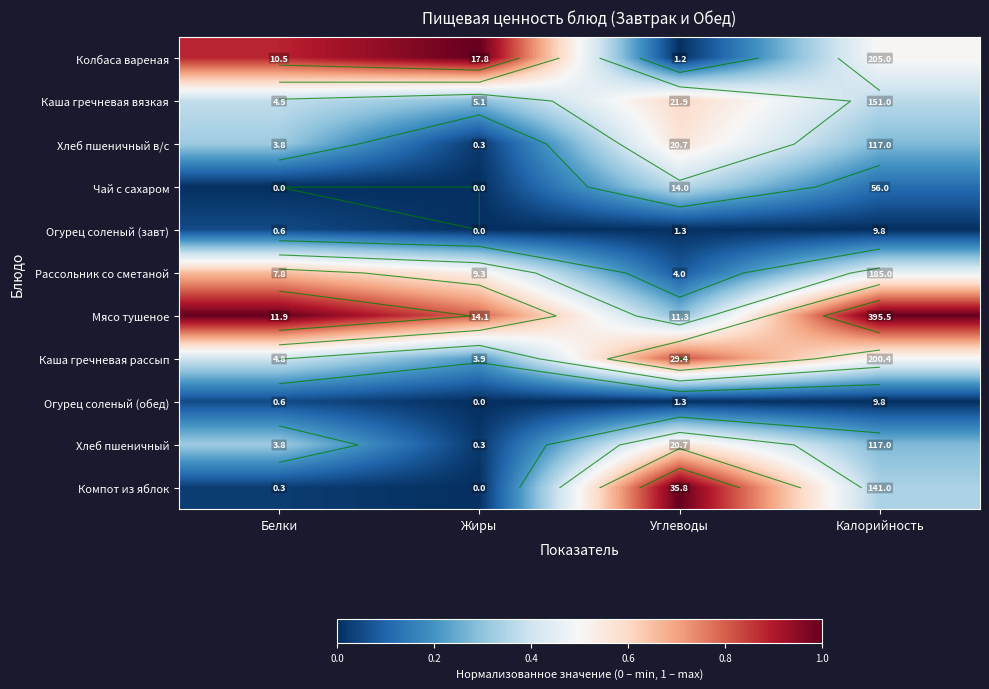

At which label is Каша гречневая вязкая closest to 0?

Жиры